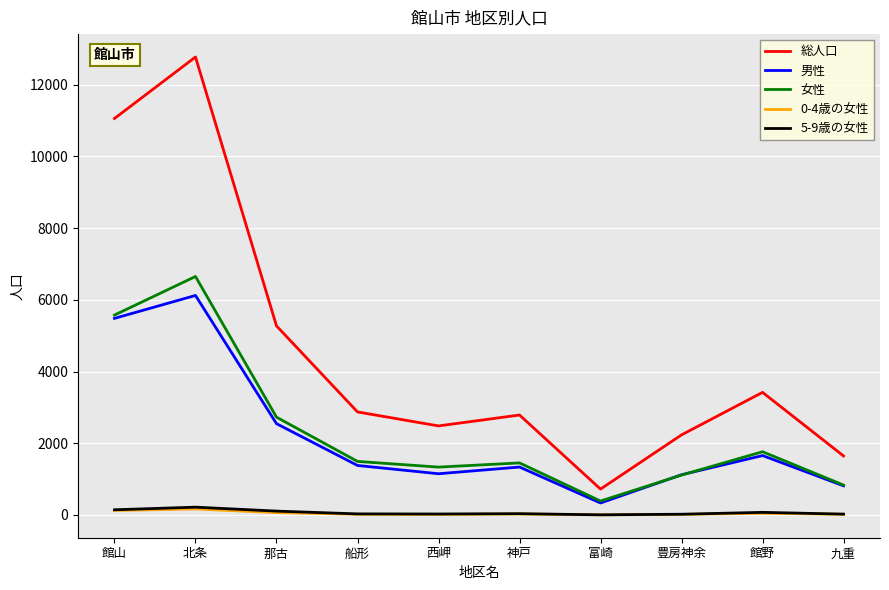

Which series changed the most between 館山 and 豊房神余?

総人口